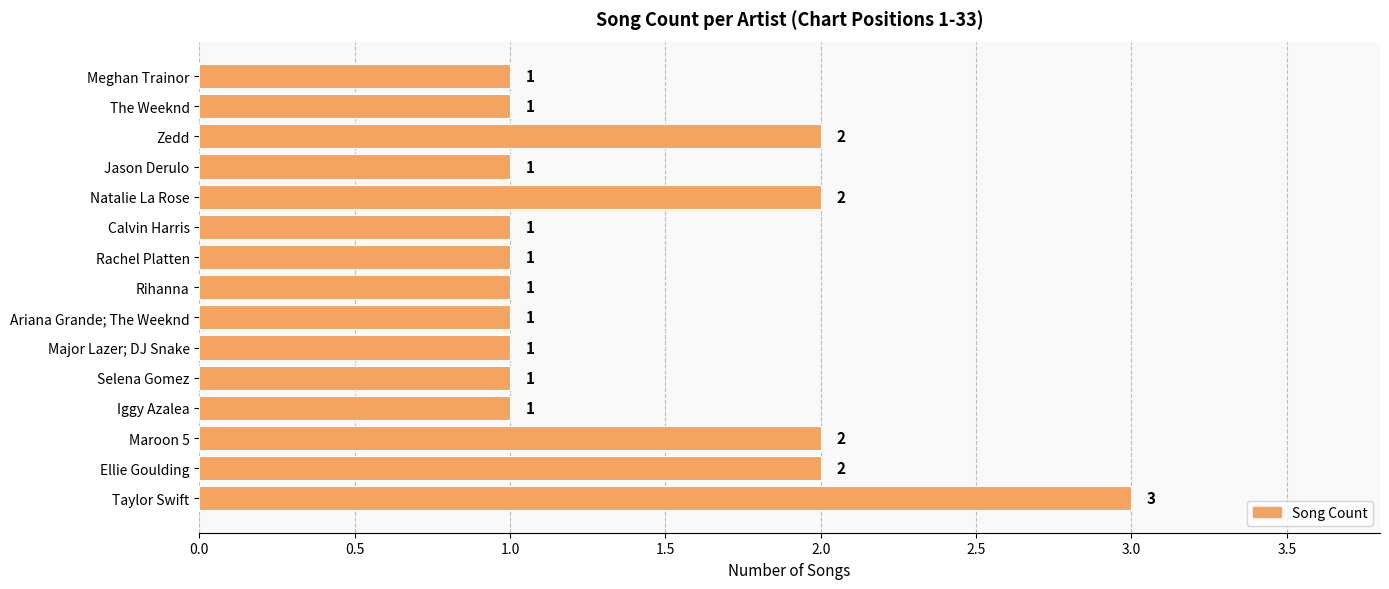

Count the values in the range 1 to 2.

14